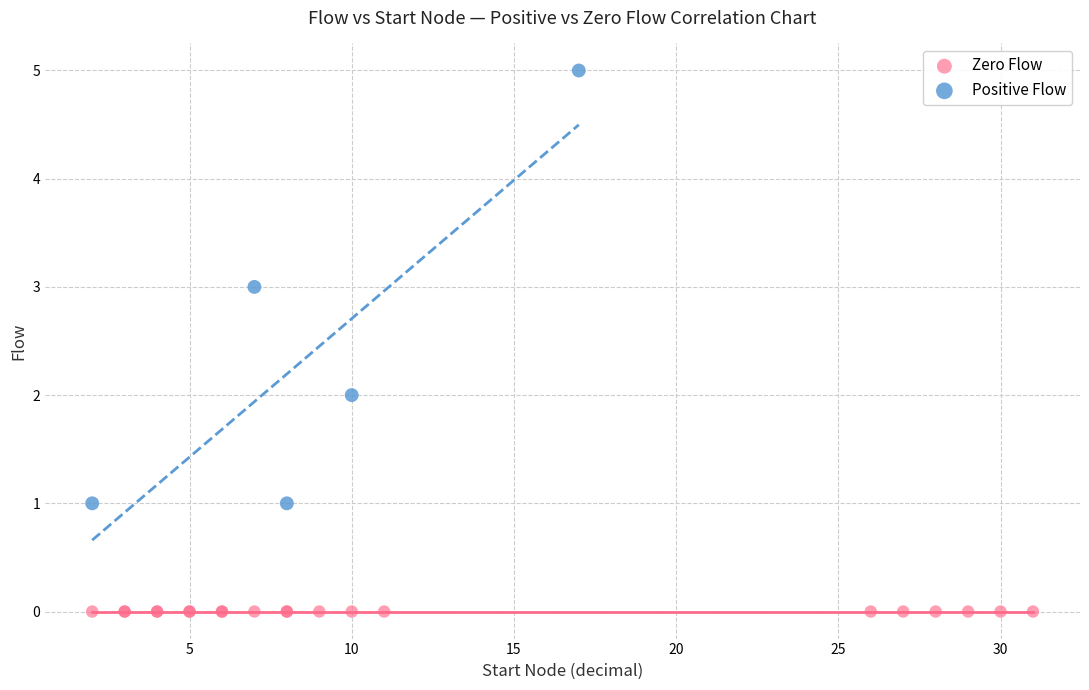

Which series contains the highest Y value?

Positive Flow